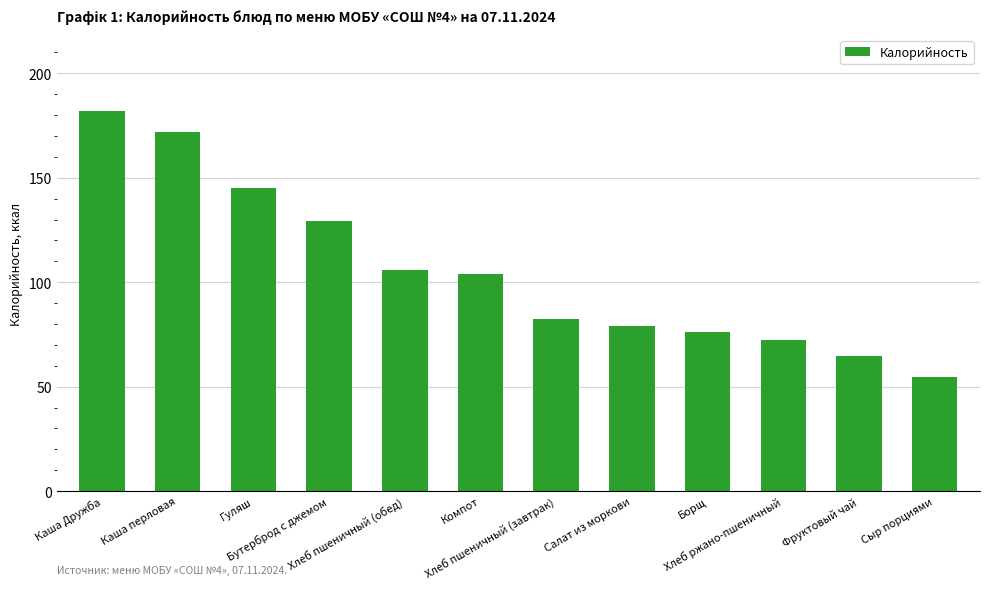

How many values exceed 104?

6